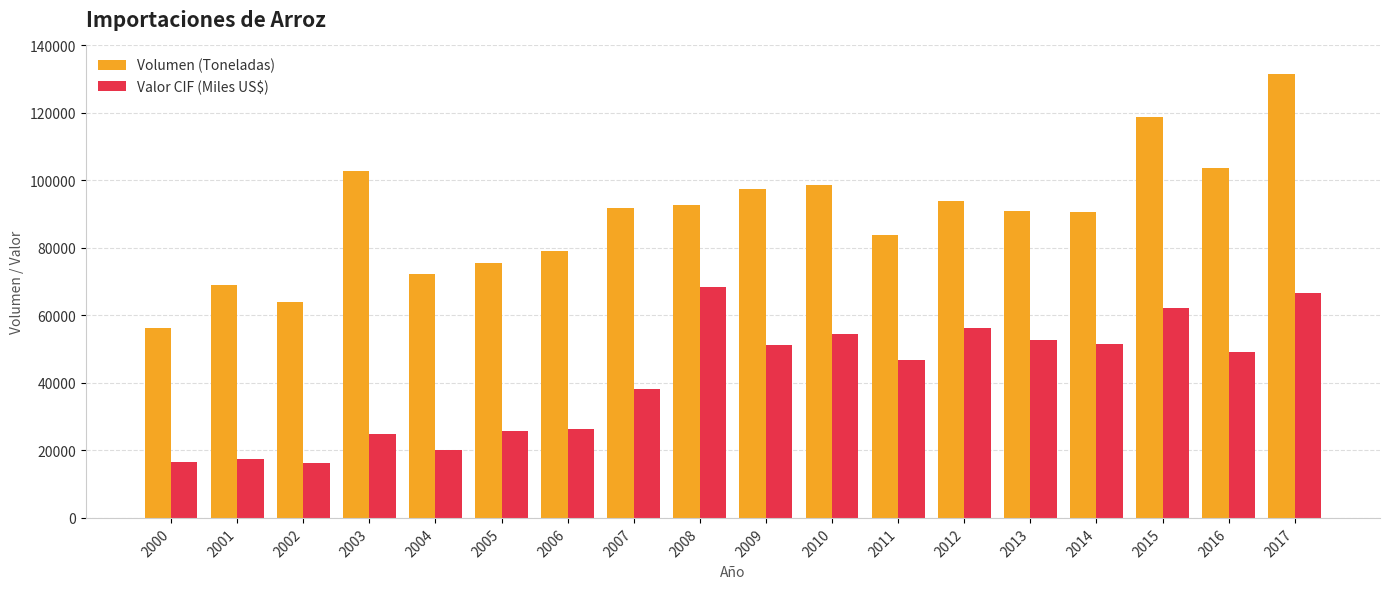

Between 2003 and 2011, which series saw the biggest shift?

Valor CIF (Miles US$)